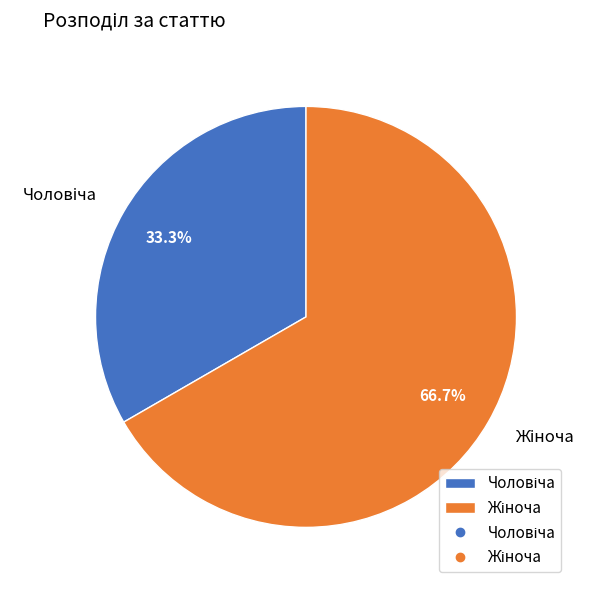

Is there any slice that represents more than half of the pie?

Yes